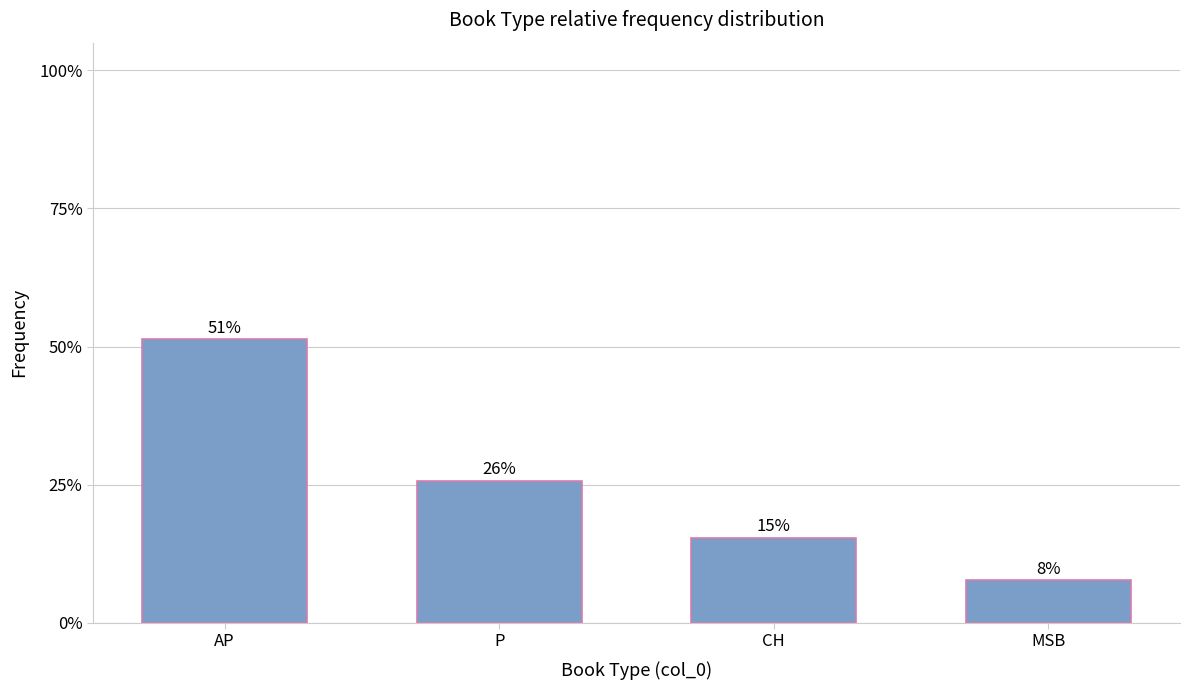

Does the chart contain any negative values?

No